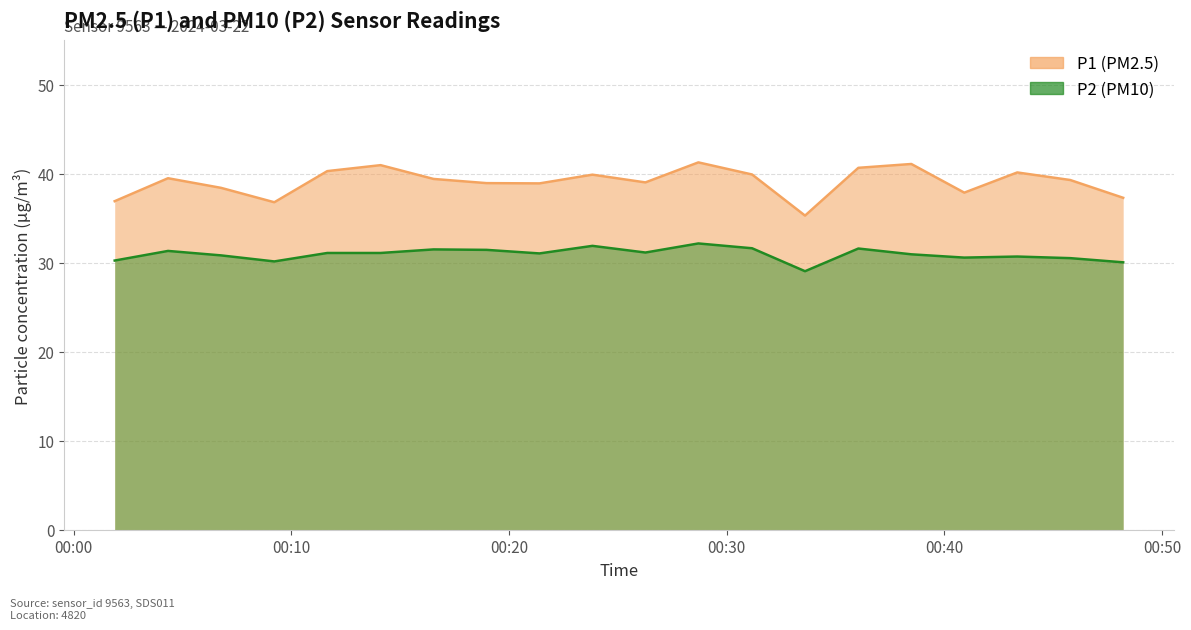

True or false: P2 has more than 2 points higher than both neighbors.

True